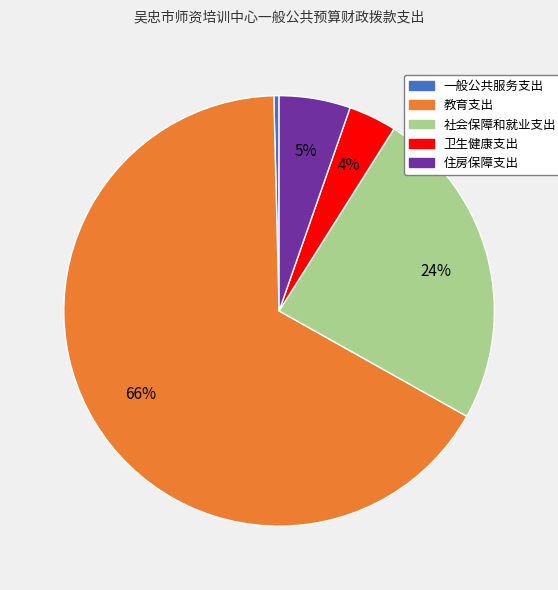

Count the number of slices in the pie.

5